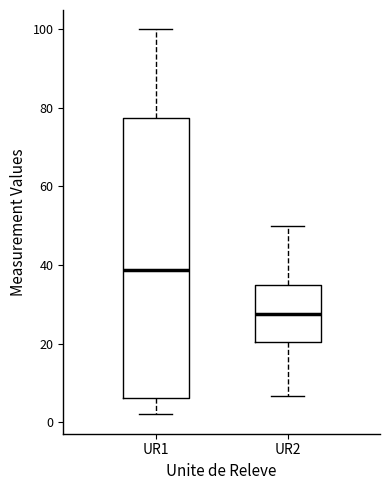

Reading left to right, read every box against the y-axis: the position of its median line, the range the box covers, and the ends of its whiskers. The values are not printed on the chart, so give them approximately, as read against the axis.

UR1: median 38, box 6 to 78, whiskers 2 to 100
UR2: median 28, box 20 to 36, whiskers 6 to 50